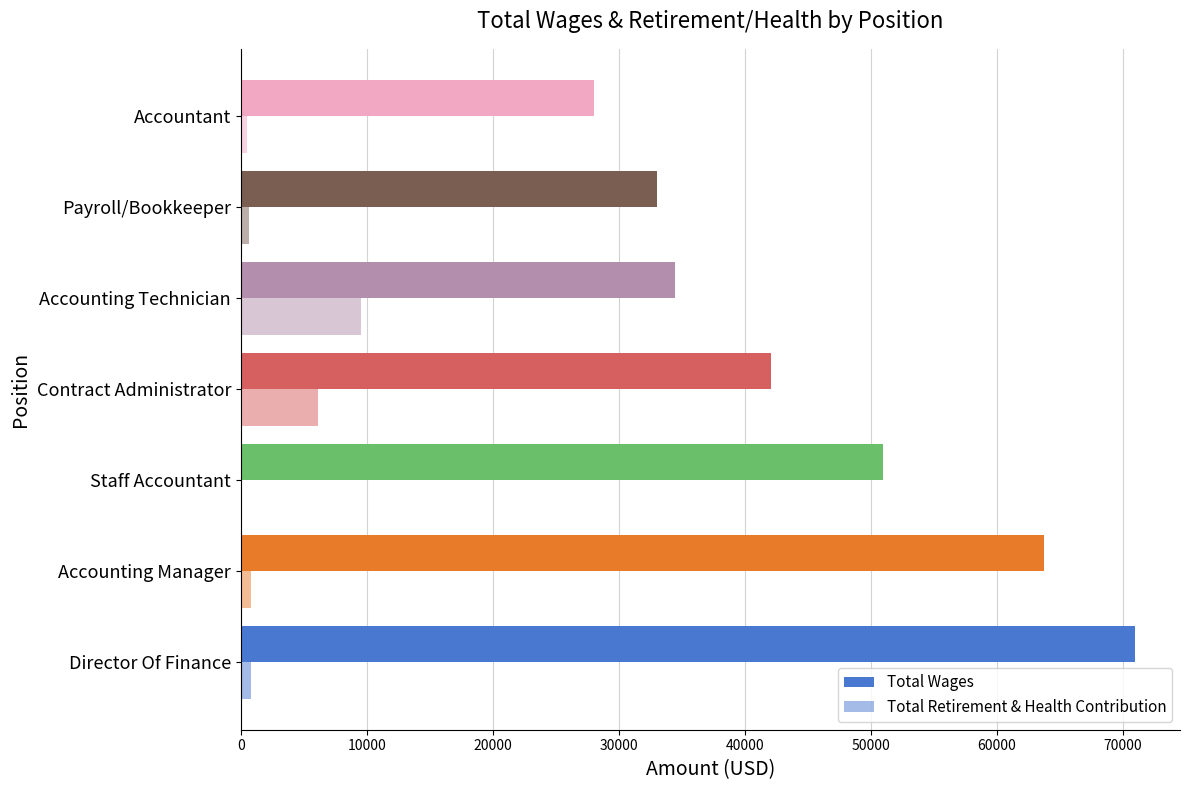

Rank the series by their maximum value, from lowest to highest.

Total Retirement & Health Contribution, Total Wages